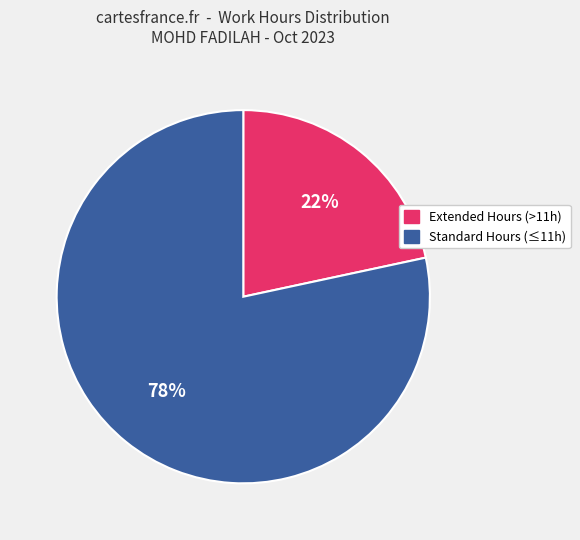

Does any single category account for the majority?

Yes